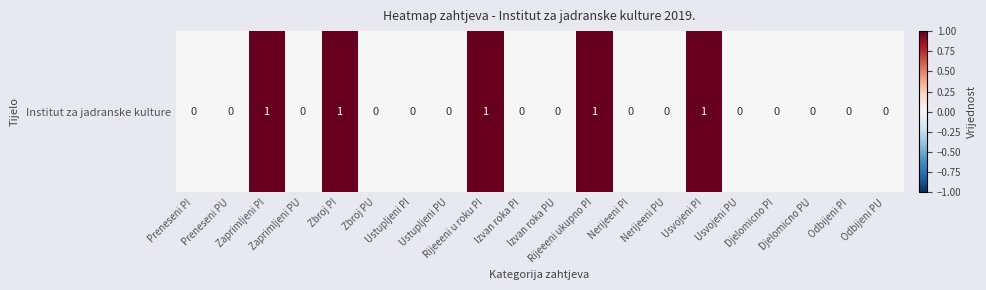

The value at Rijeeeni ukupno PI is 1. True or false?

True